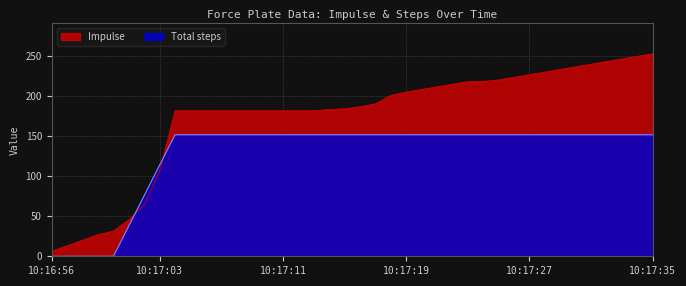

At which category does the chart reach its minimum across all series?

10:16:56